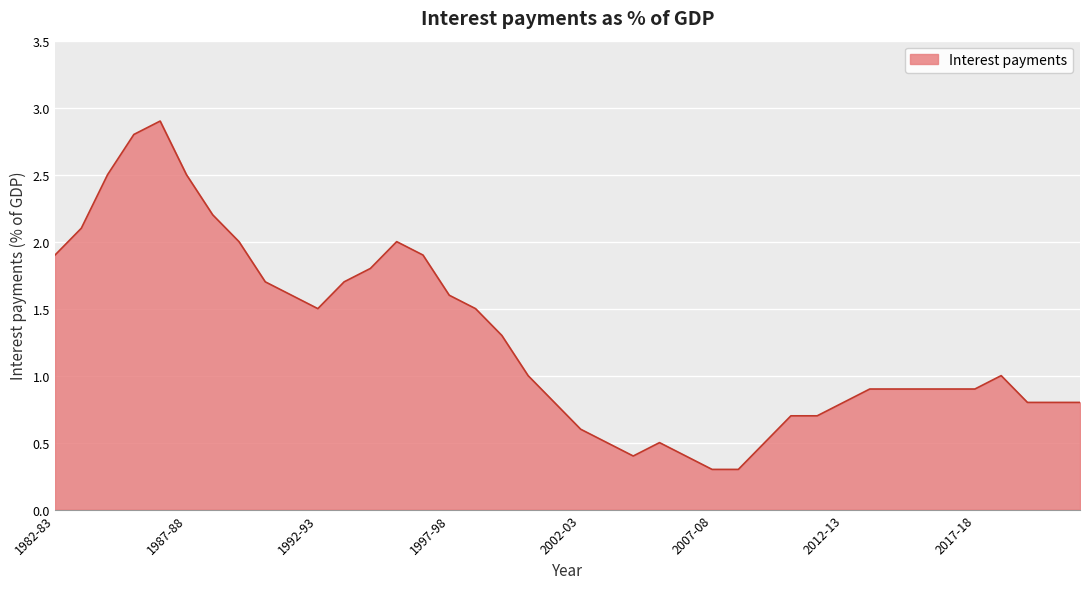

What is the minimum value shown in the chart?

0.3